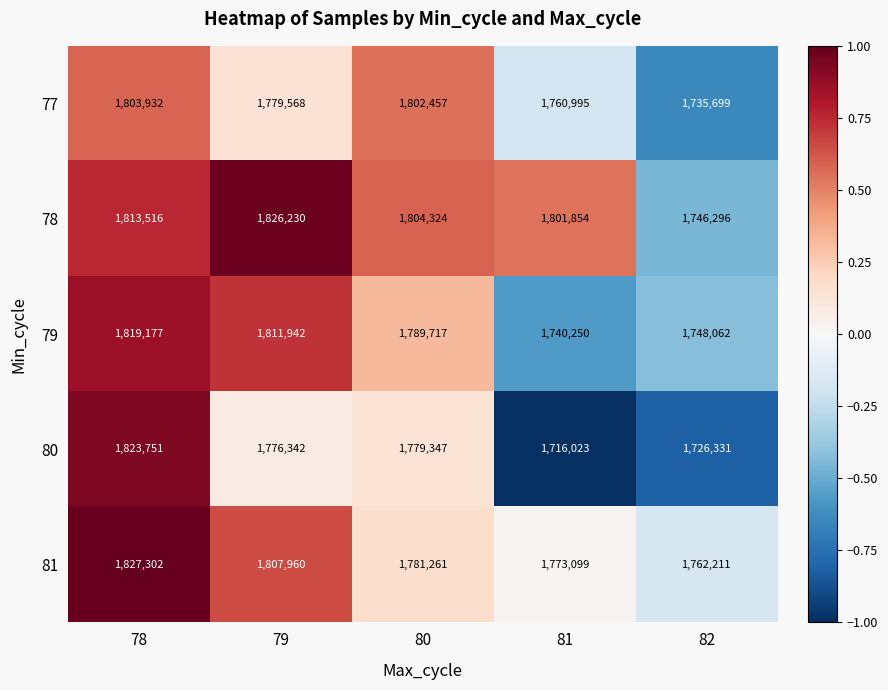

What is the spread (max minus min) of values at 82?

35880